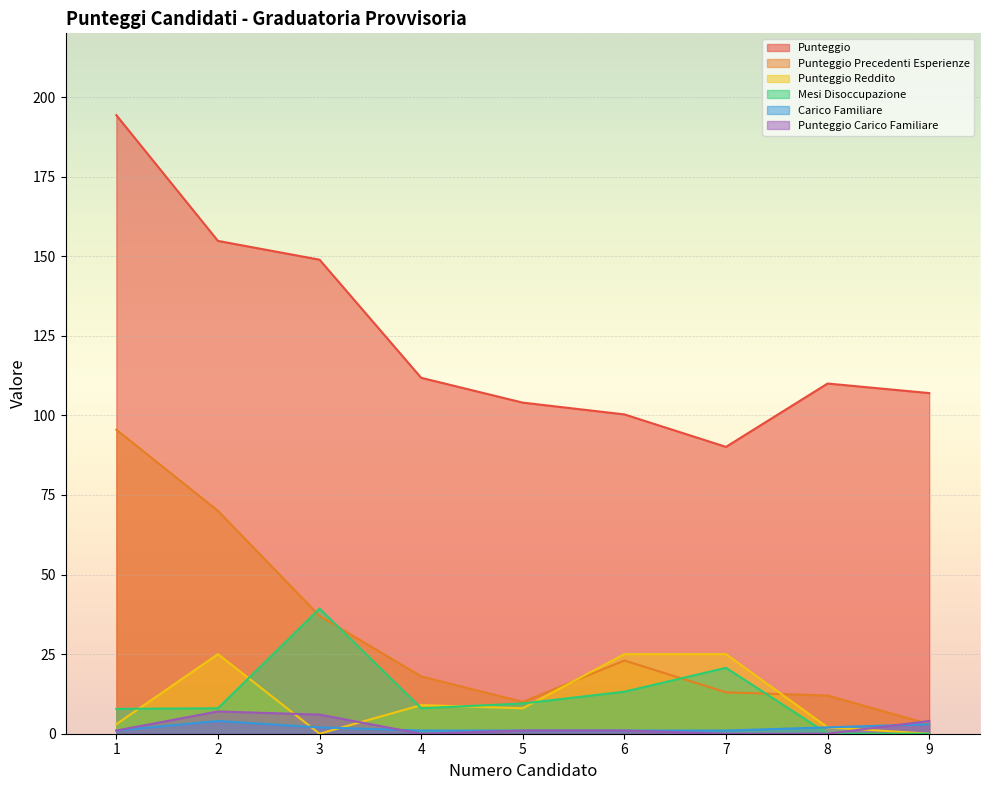

List the labels in order of Punteggio Carico Familiare value, smallest first.

4, 7, 8, 1, 5, 6, 9, 3, 2